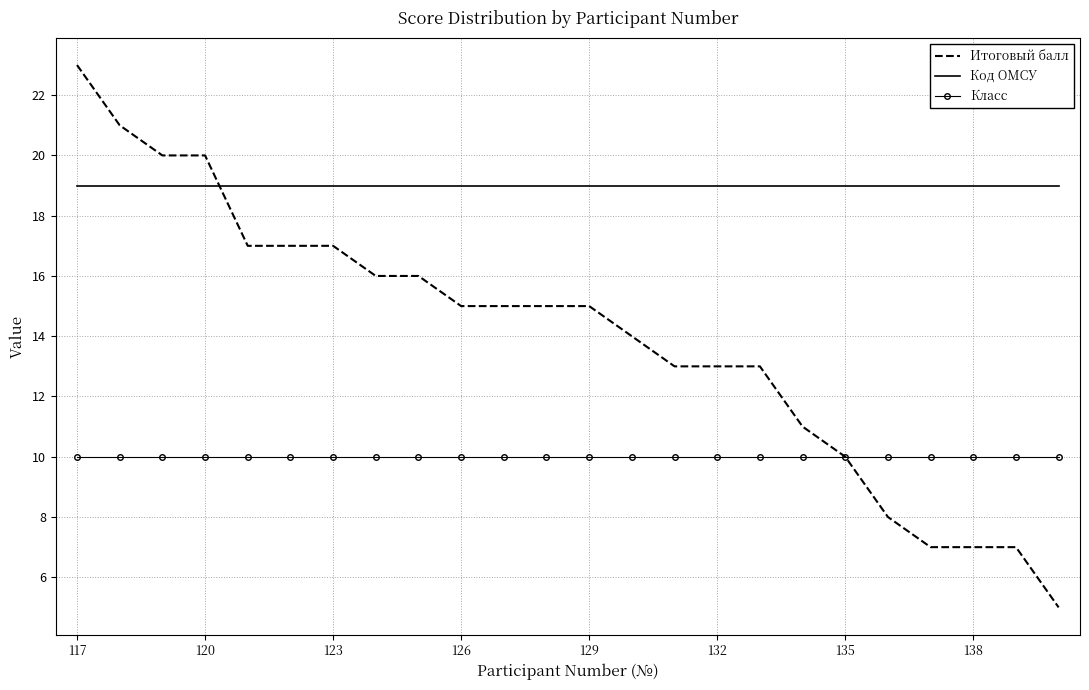

True or false: Класс and Код ОМСУ cross at least once.

False